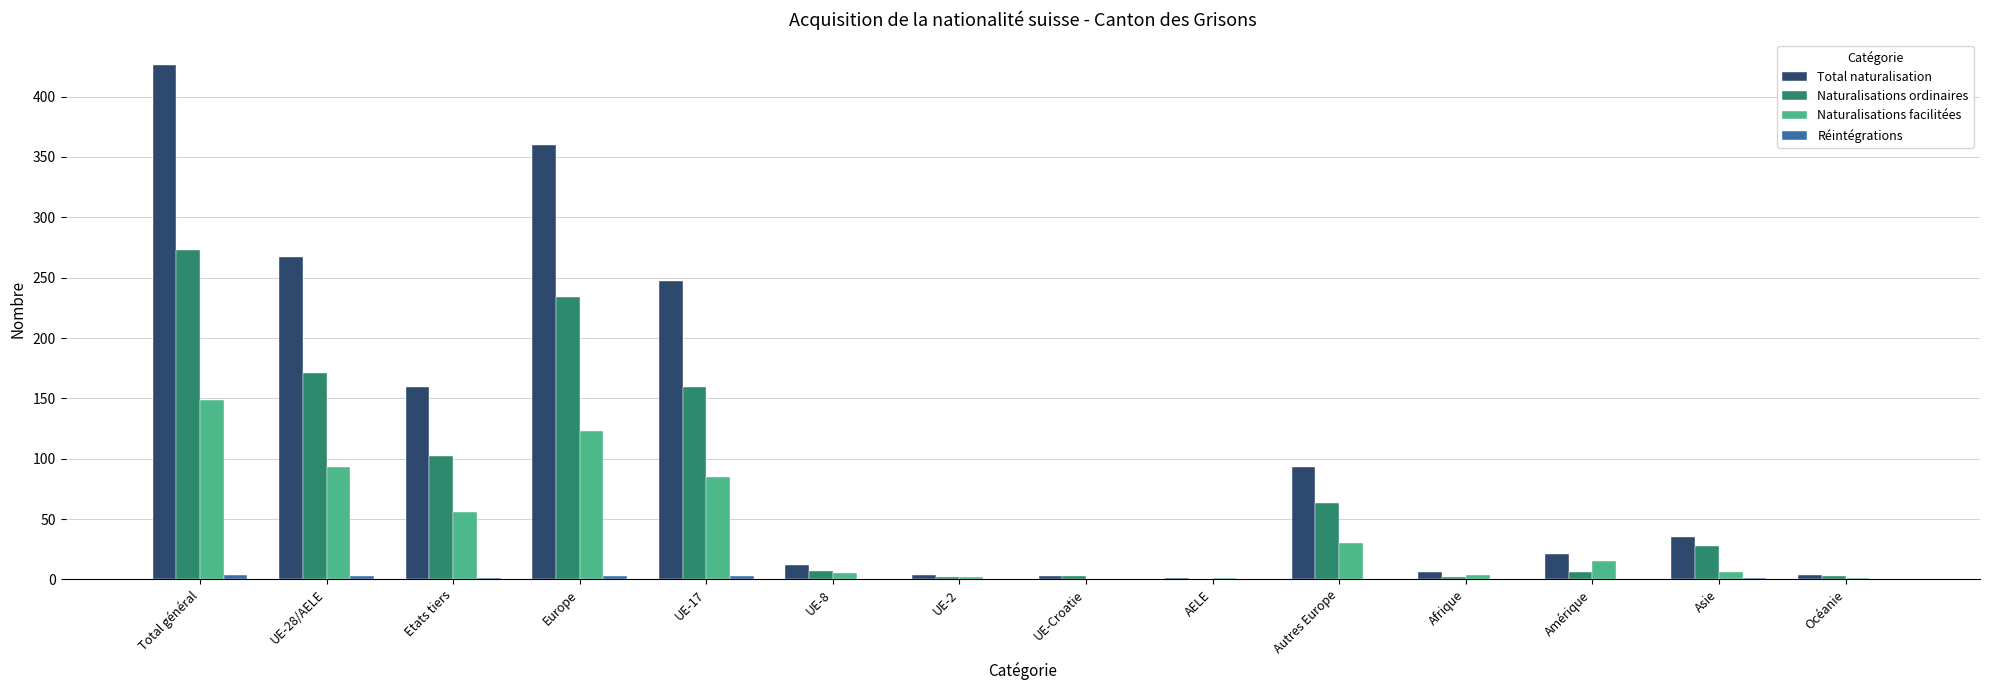

What is the sum of all Naturalisations ordinaires values?

1053